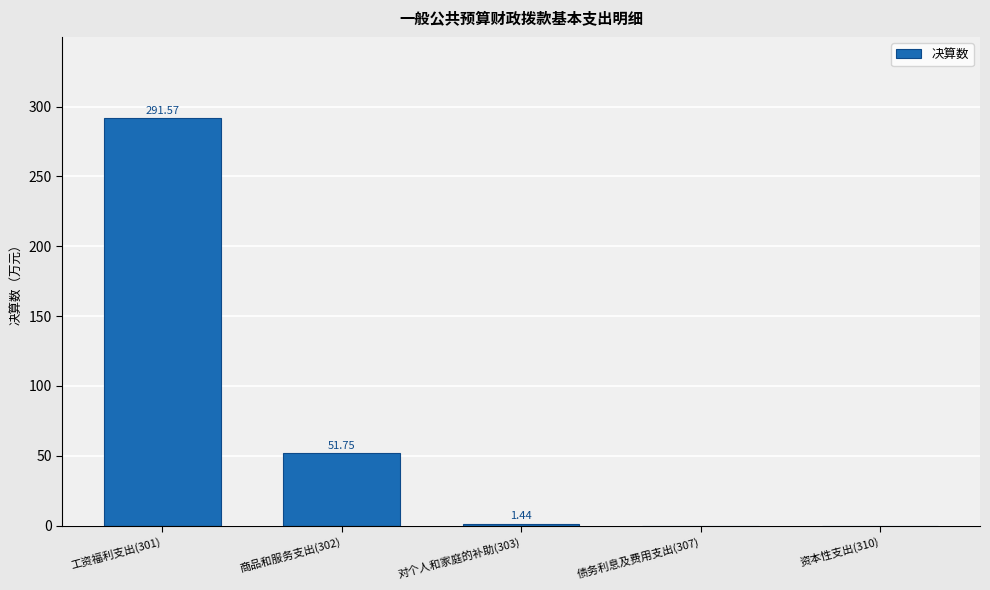

What is the sum of all values?

344.8